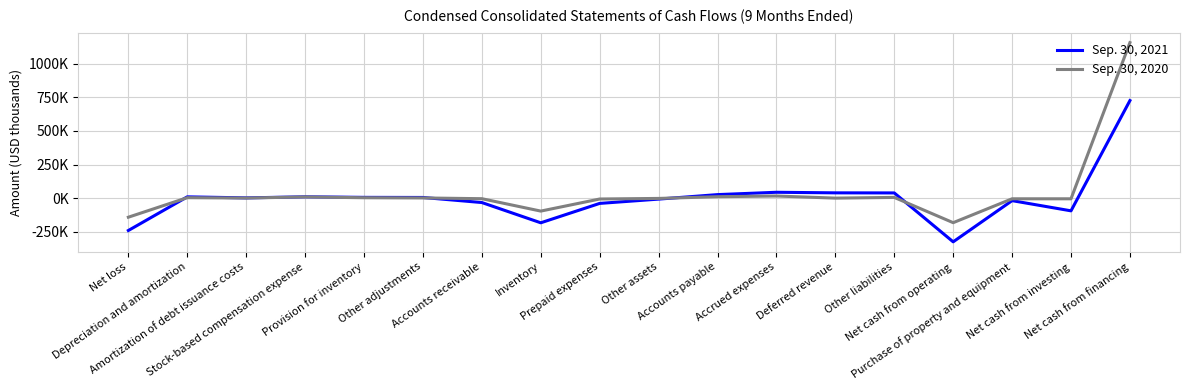

Reading right to left, what are all the values shown in this chart?

Sep. 30, 2021: Net cash from financing=726198	Net cash from investing=-94661	Purchase of property and equipment=-18786	Net cash from operating=-325459	Other liabilities=38655	Deferred revenue=39227	Accrued expenses=43512	Accounts payable=26144	Other assets=-7390	Prepaid expenses=-39356	Inventory=-183731	Accounts receivable=-32936	Other adjustments=4874	Provision for inventory=5625	Stock-based compensation expense=9754	Amortization of debt issuance costs=1784	Depreciation and amortization=9497	Net loss=-241118
Sep. 30, 2020: Net cash from financing=1157667	Net cash from investing=-5057	Purchase of property and equipment=-5057	Net cash from operating=-182874	Other liabilities=5335	Deferred revenue=-24	Accrued expenses=15679	Accounts payable=10478	Other assets=-2246	Prepaid expenses=-6639	Inventory=-96582	Accounts receivable=-4297	Other adjustments=1331	Provision for inventory=2917	Stock-based compensation expense=8930	Amortization of debt issuance costs=656	Depreciation and amortization=3255	Net loss=-142137